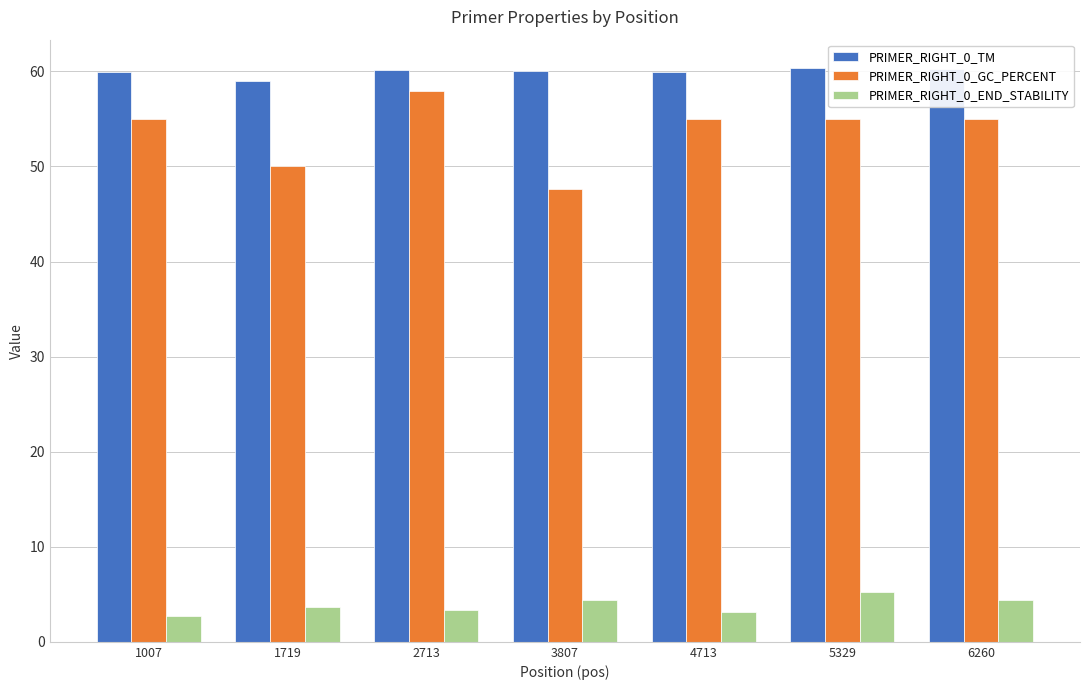

How many data points does each series have?

7